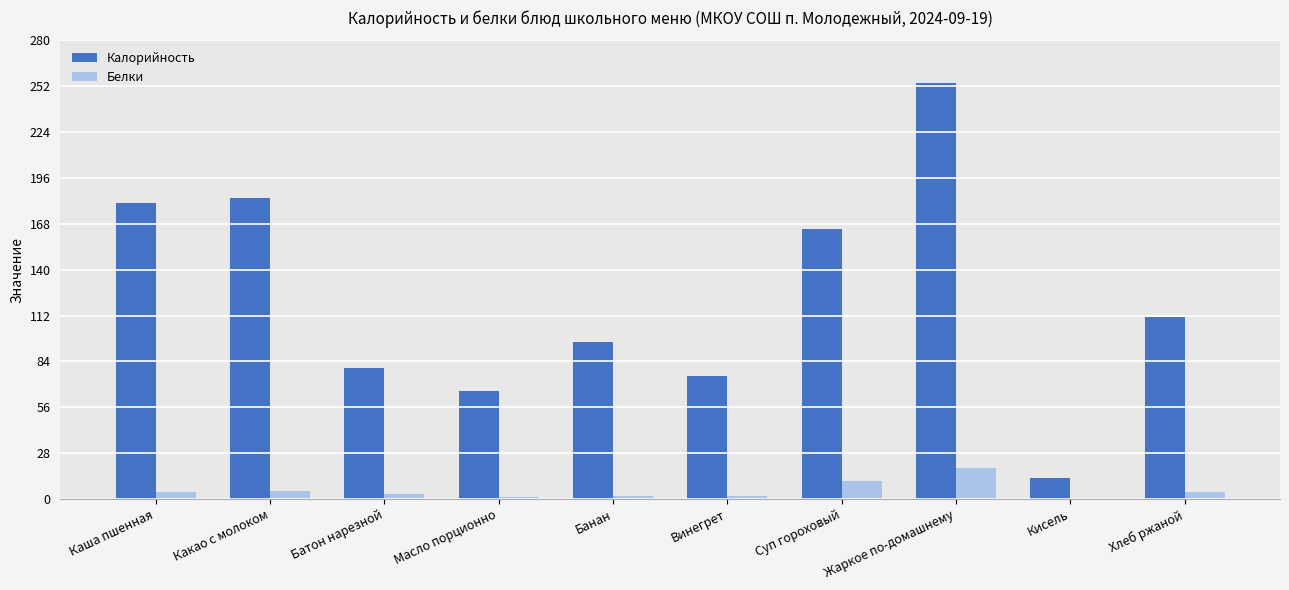

What is the sum of all Калорийность values?

1225